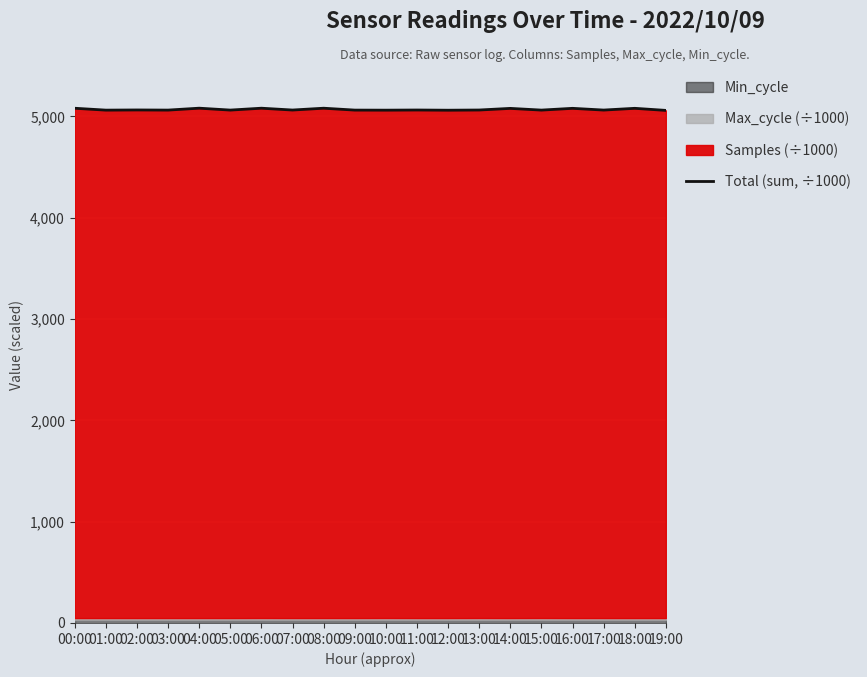

List the labels in order of value, smallest first.

19:00, 12:00, 10:00, 01:00, 15:00, 09:00, 03:00, 05:00, 17:00, 07:00, 13:00, 11:00, 02:00, 14:00, 16:00, 18:00, 00:00, 08:00, 06:00, 04:00